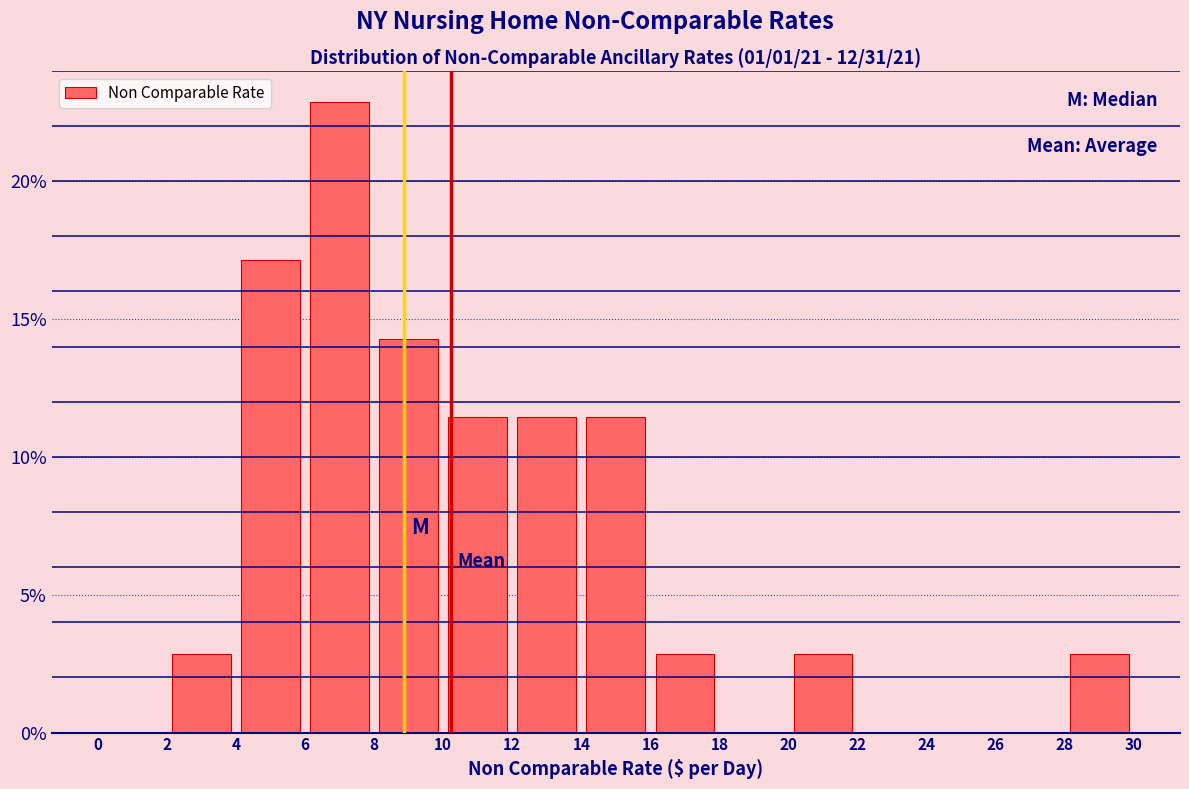

Over which range of the x-axis is the bar tallest?

6 to 8